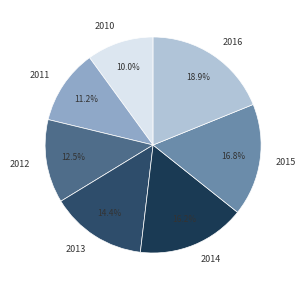

Does any single category account for the majority?

No